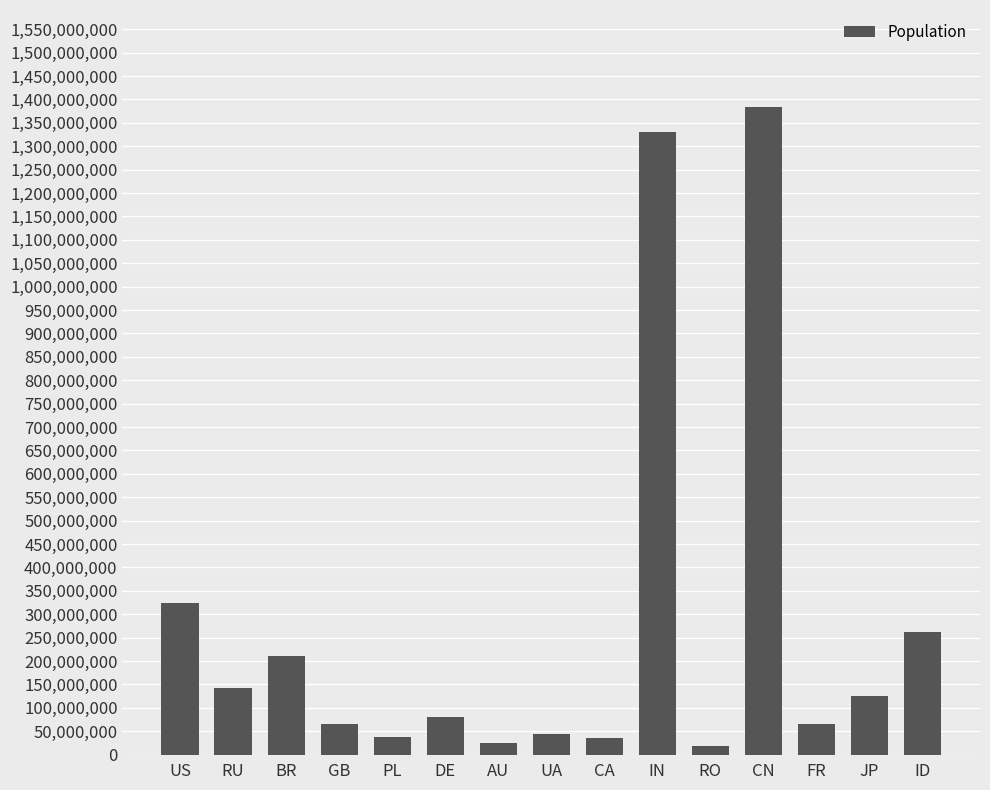

At which category does the chart reach its peak across all series?

CN